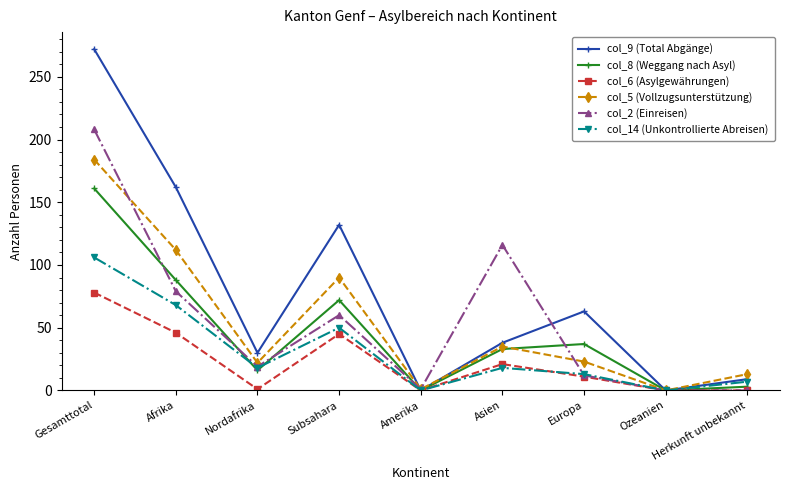

At how many categories does at least one series exceed 254?

1